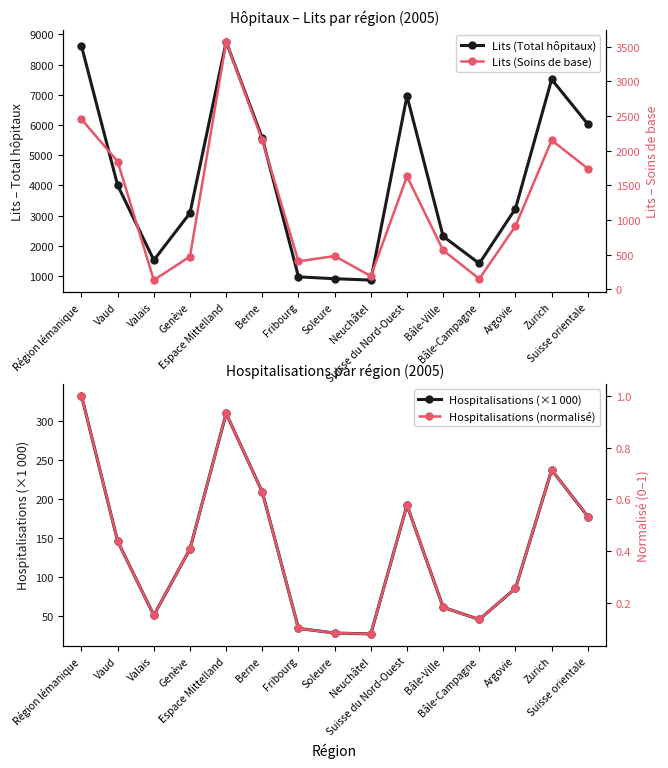

What is the spread (max minus min) of values at Fribourg?

973.5